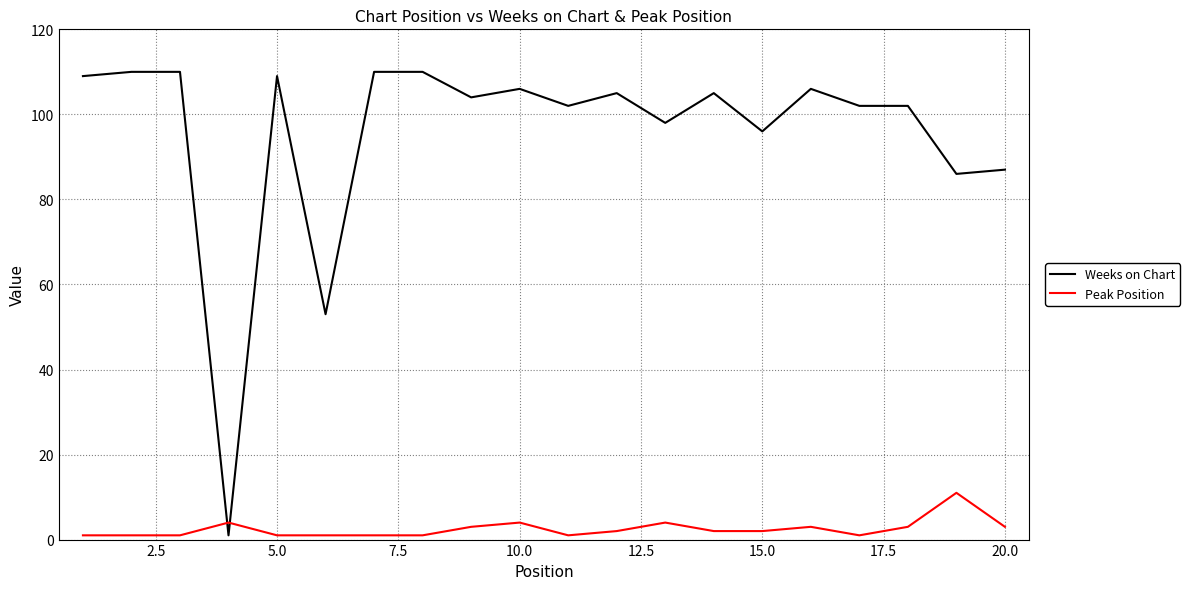

After their last crossing, which series has the higher values: Weeks on Chart or Peak Position?

Weeks on Chart